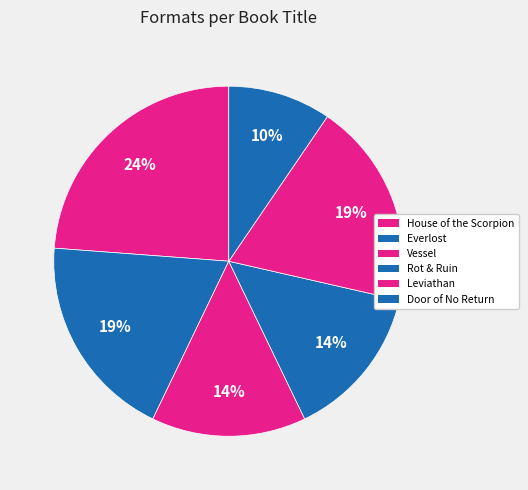

What is the total percentage of Everlost and Vessel?

33.3%